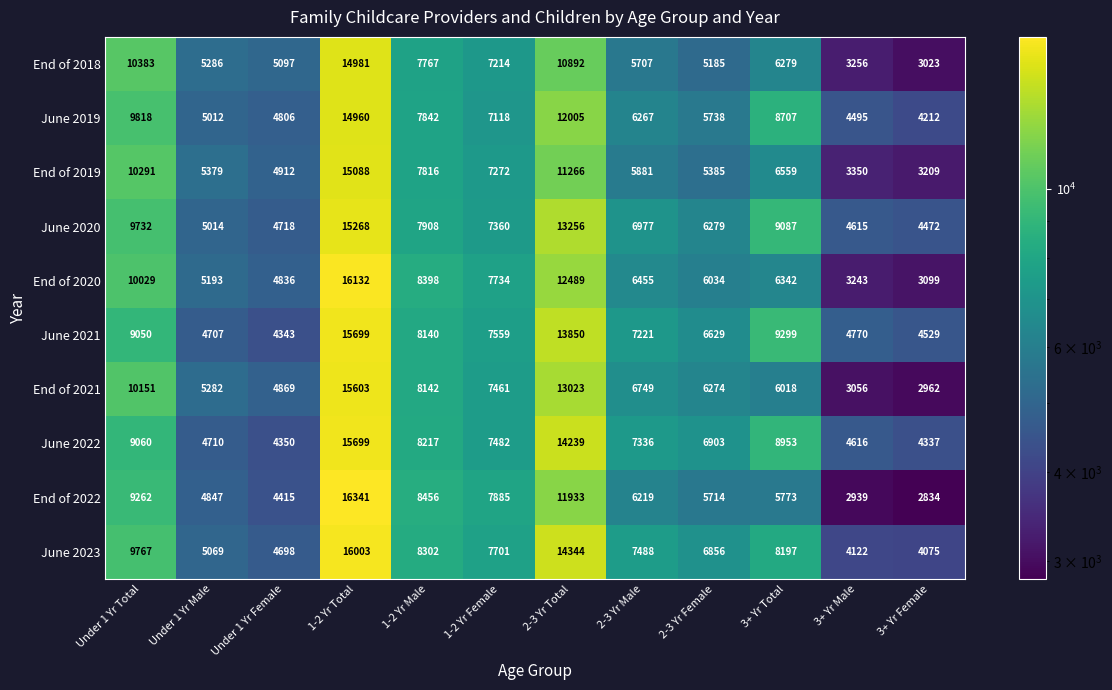

True or false: End of 2019 has a value of 5881 at 2-3 Yr Male.

True